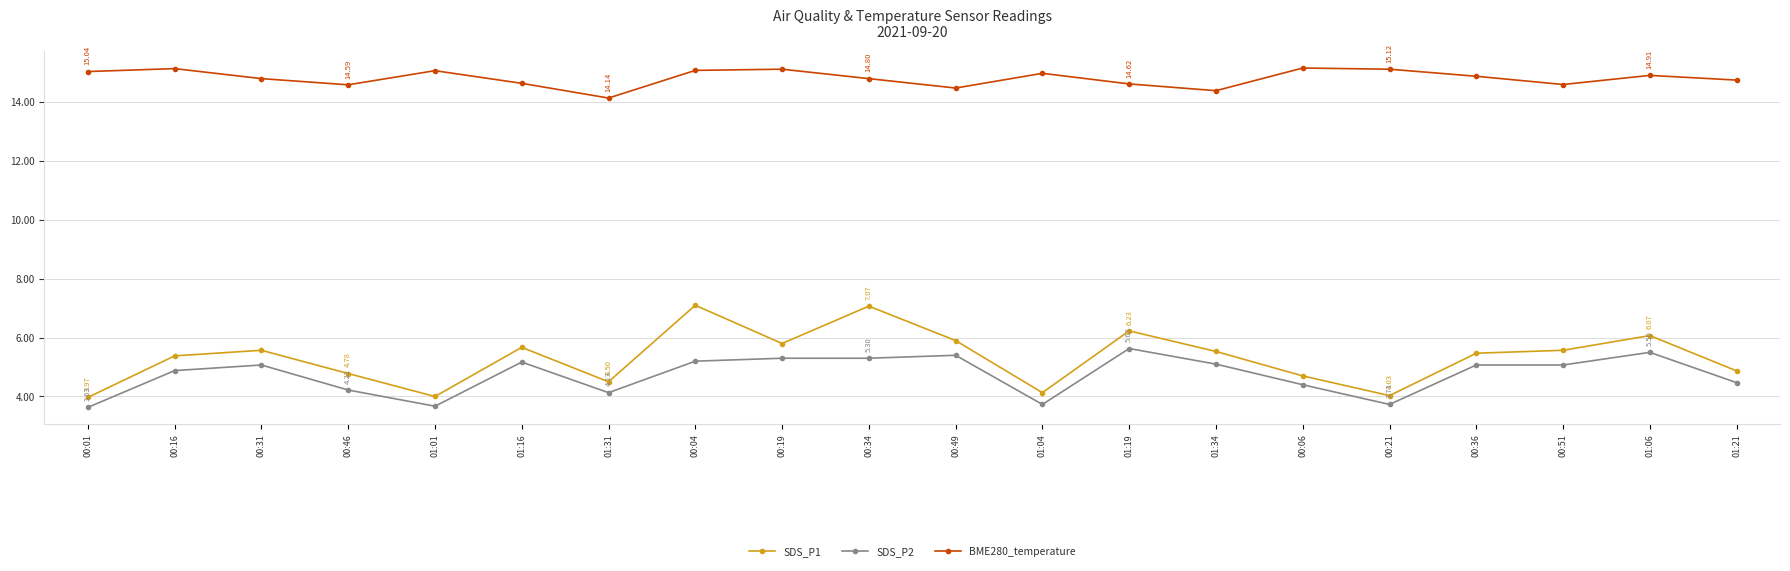

What is the total value across all series at 00:19?

26.2